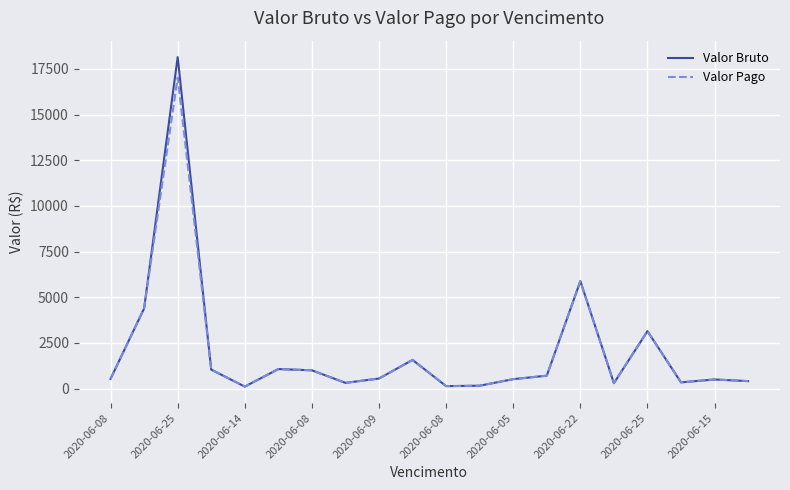

How many lines are shown in the chart?

2